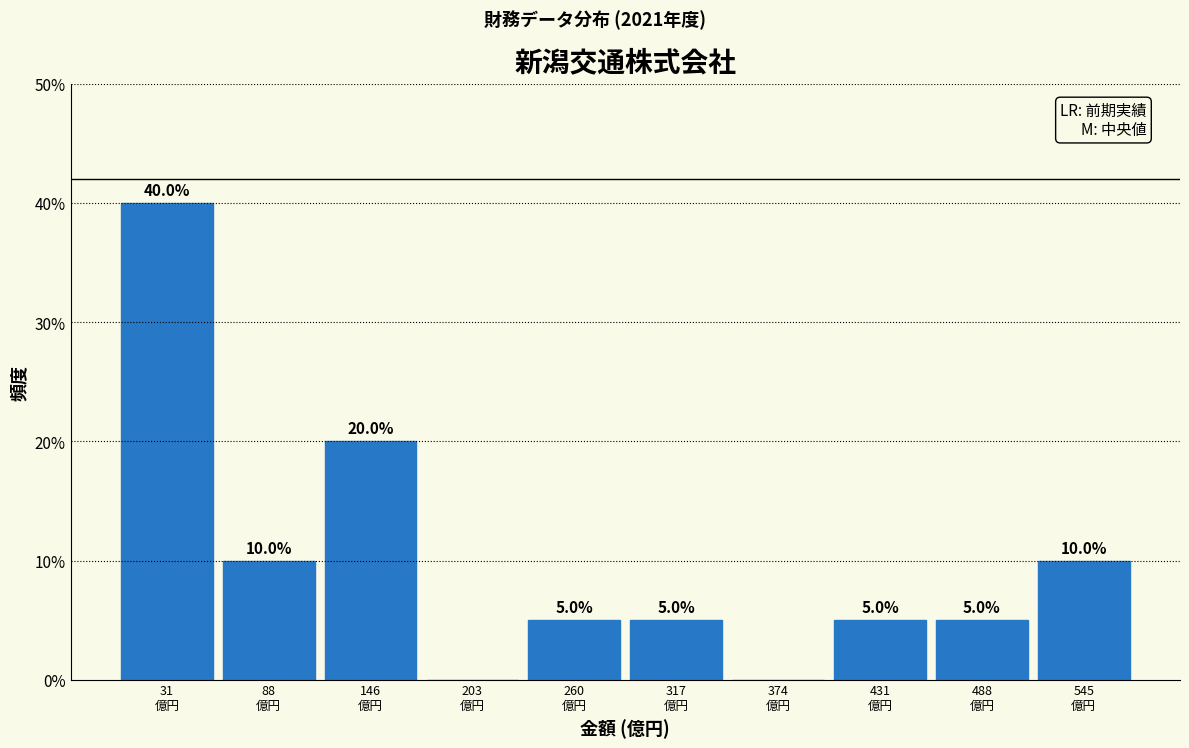

Which range on the x-axis has the tallest bar?

0 to 60